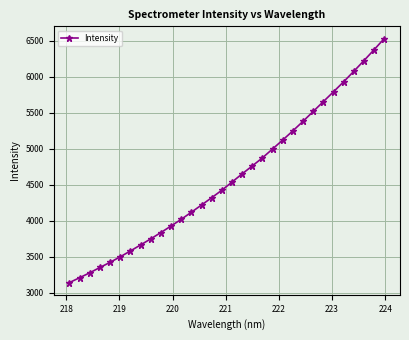

What is the sum of all values?

147417.2